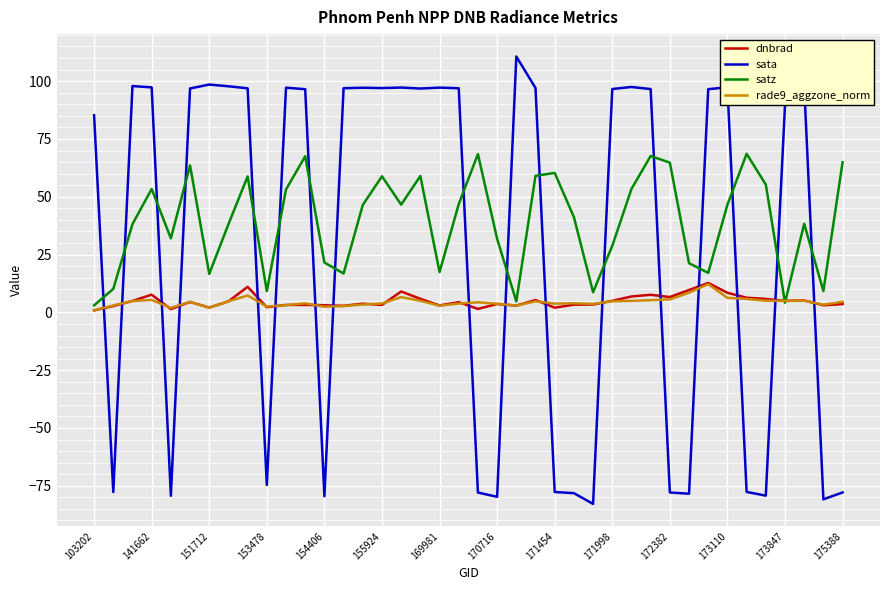

What is the maximum value for satz?

68.6